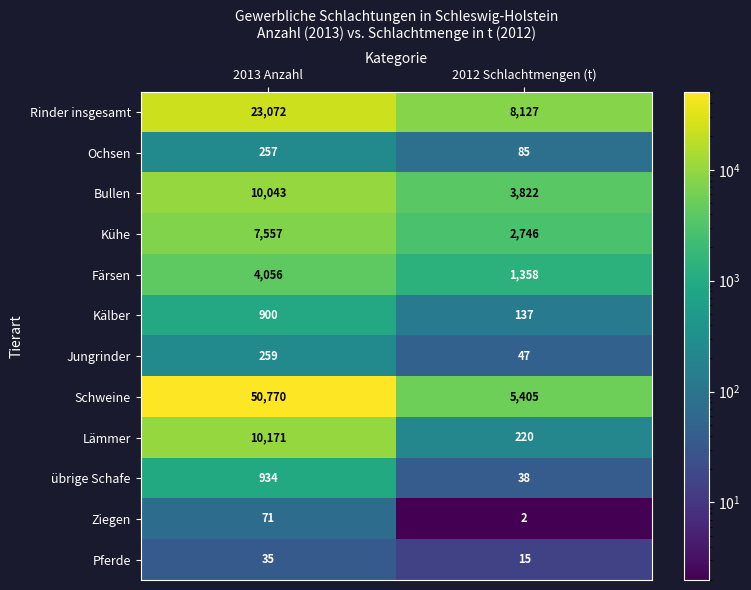

What is the average value of the übrige Schafe series?

486